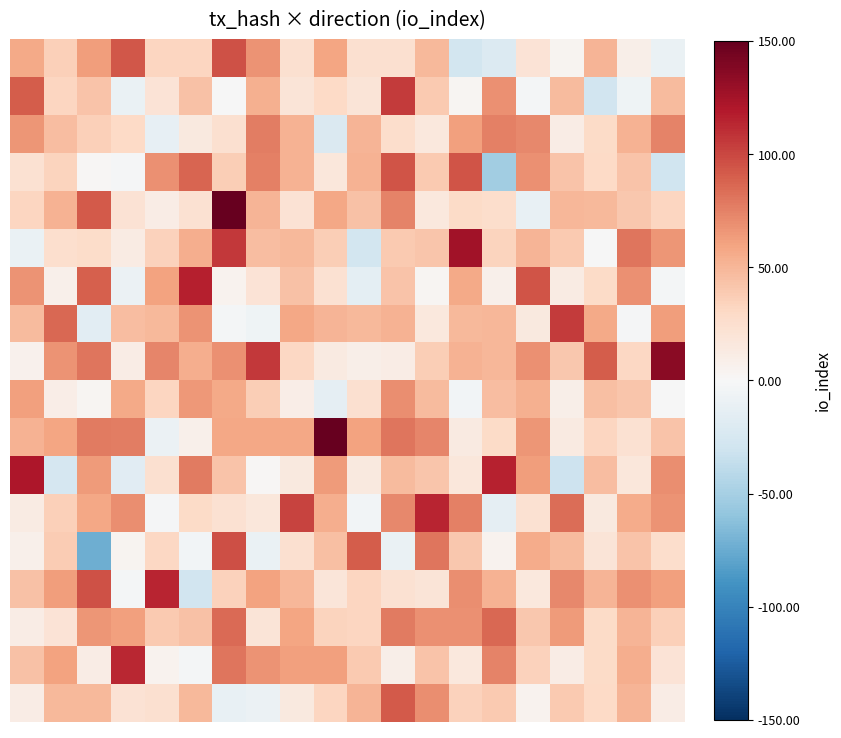

Count the number of categories in the chart.

20